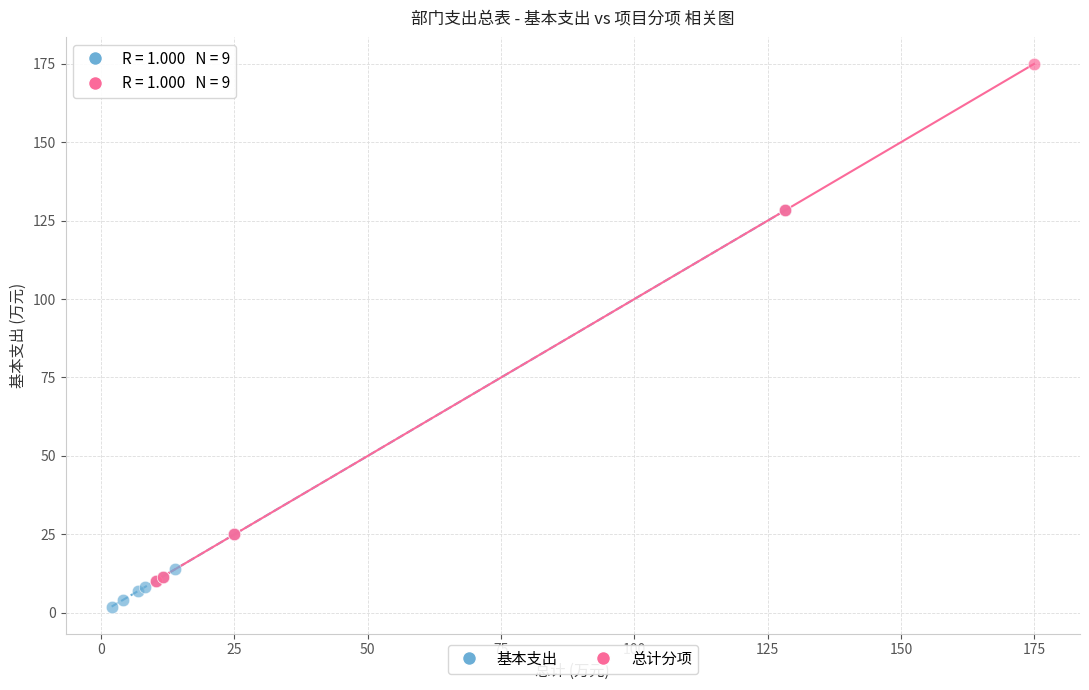

Which series contains the highest Y value?

总计分项